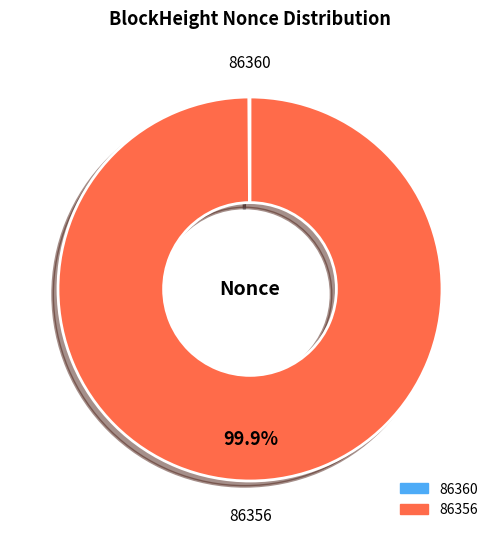

To the nearest percent, what is the difference between the largest and smallest slice percentages?

100%